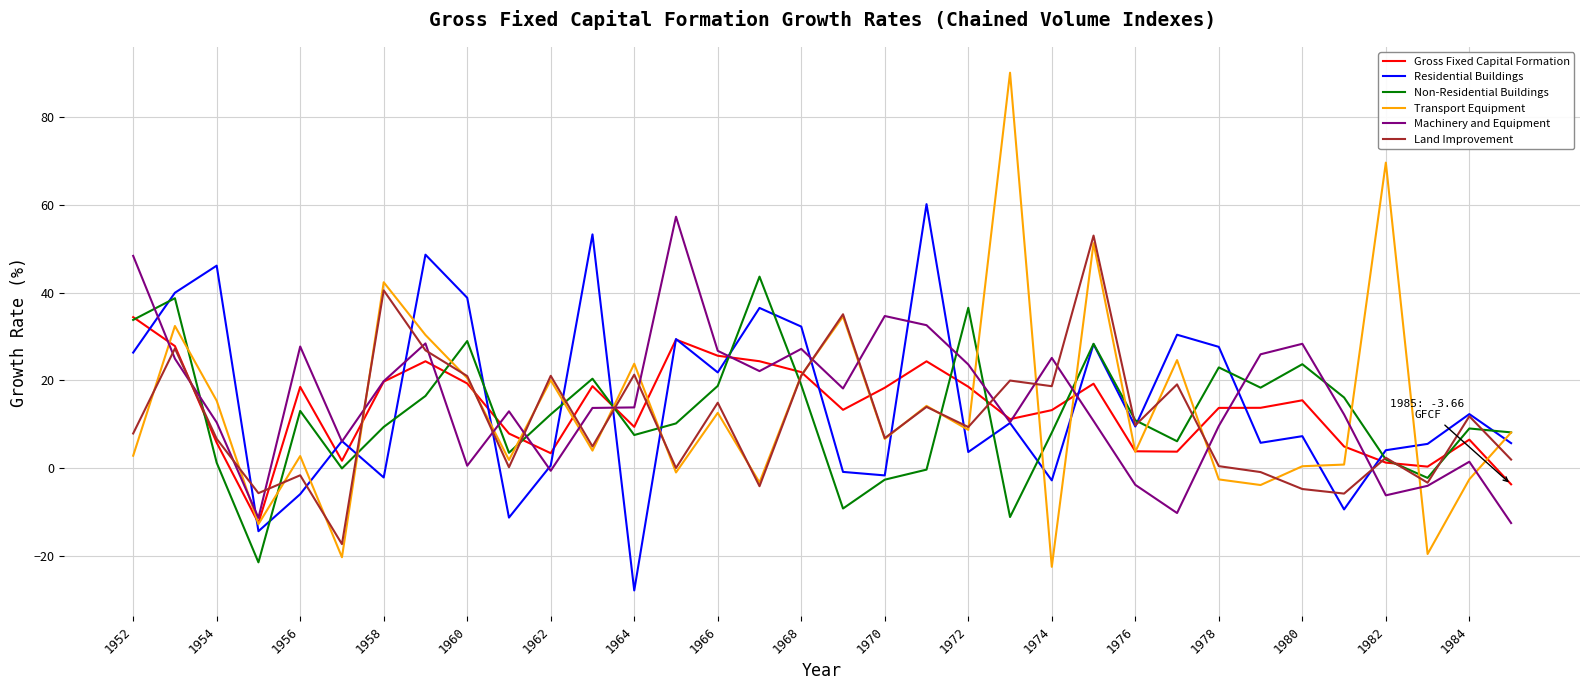

Which series has the largest range (max minus min)?

Transport Equipment